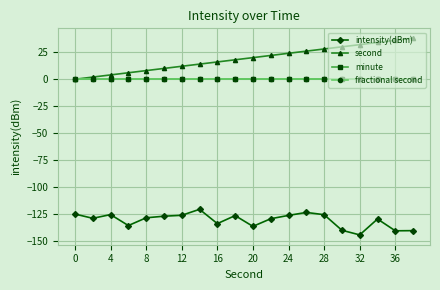

Where does the intensity(dBm) series first go above -128?

0